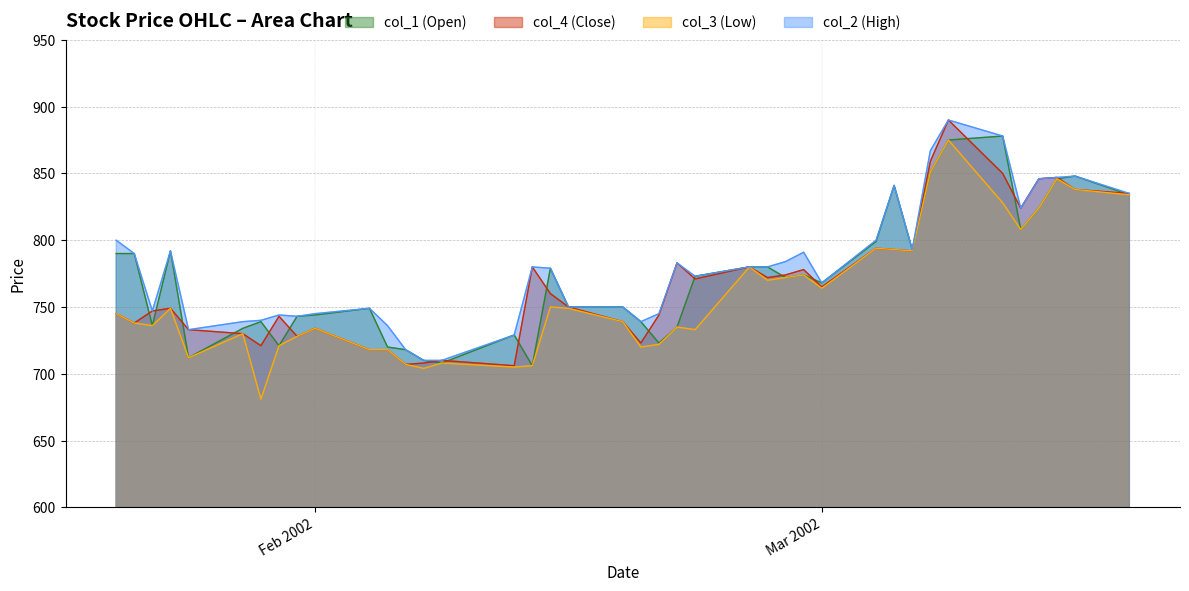

What is the maximum value for col_1?

878